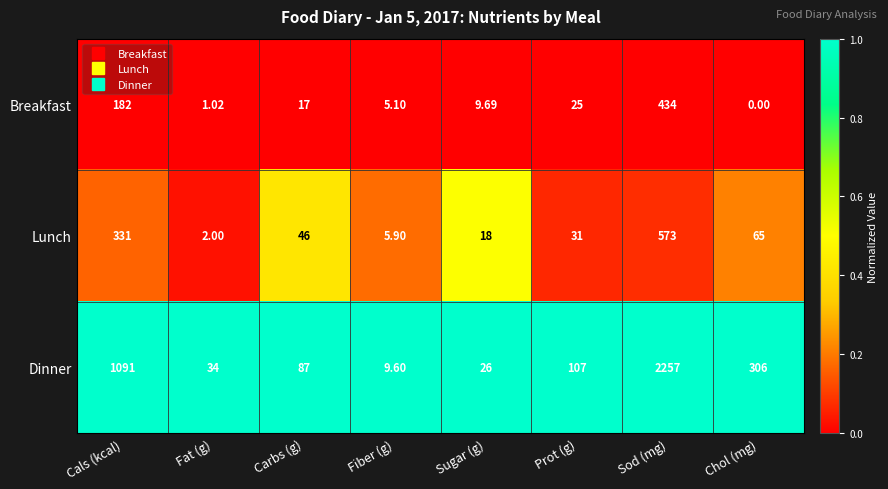

At which label does Breakfast reach its peak?

Sod (mg)